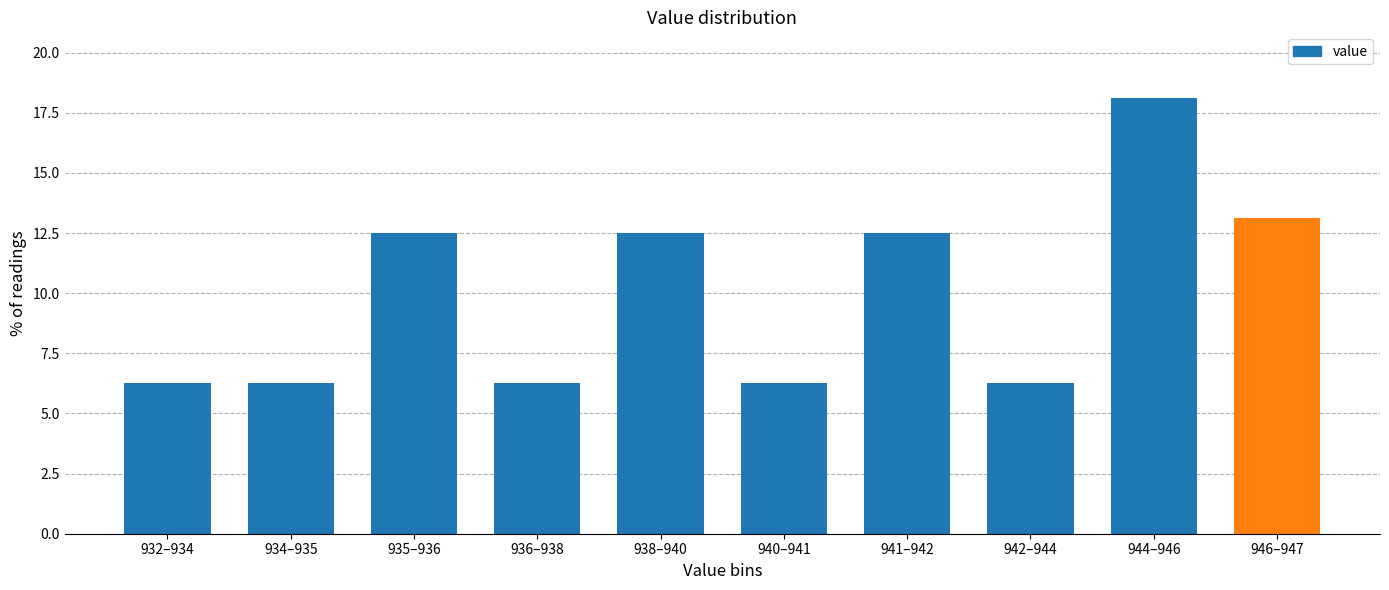

Between 935–936 and 936–938, which is larger?

935–936